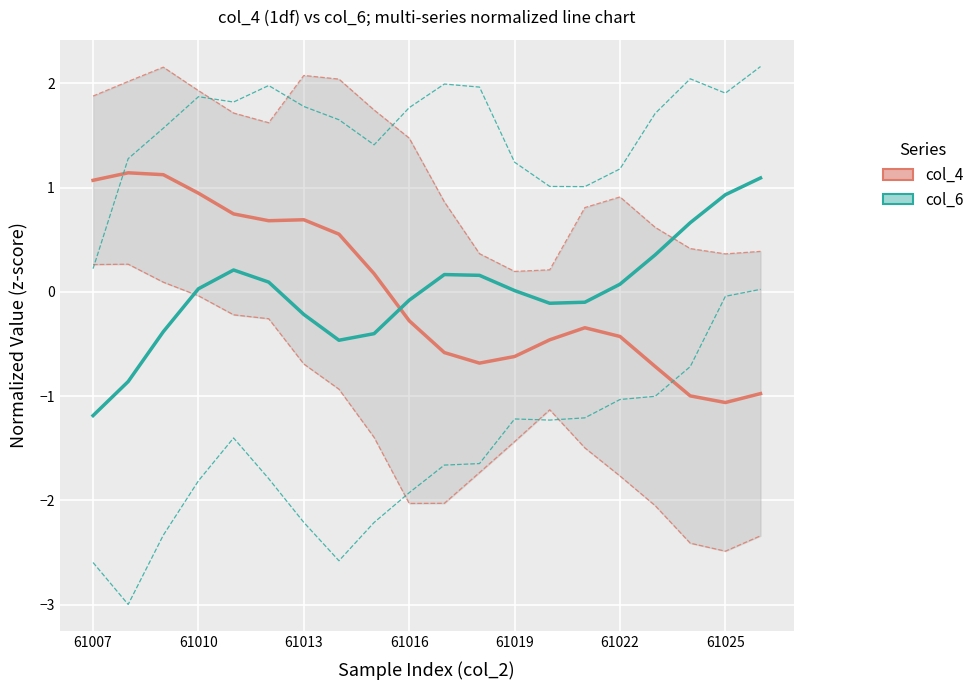

The value of col_4 at 19 is -1.0. True or false?

True